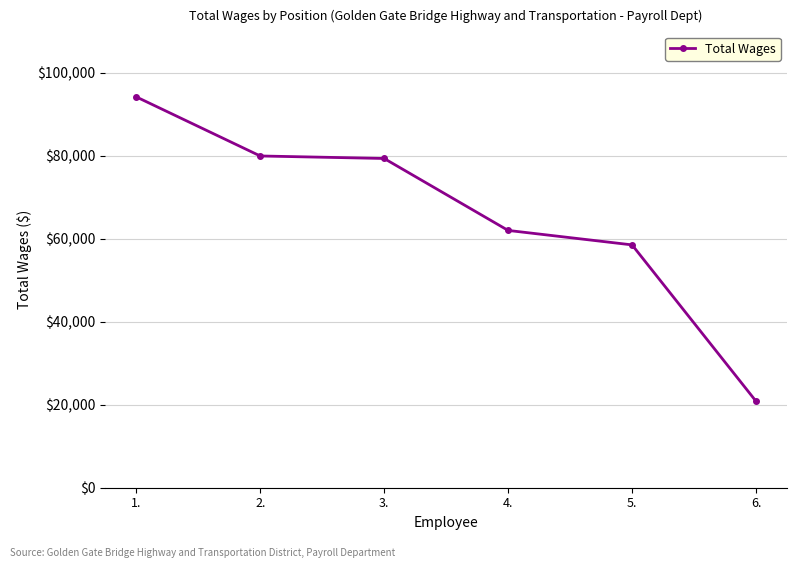

What is the label of the 4th point from the right?

3.